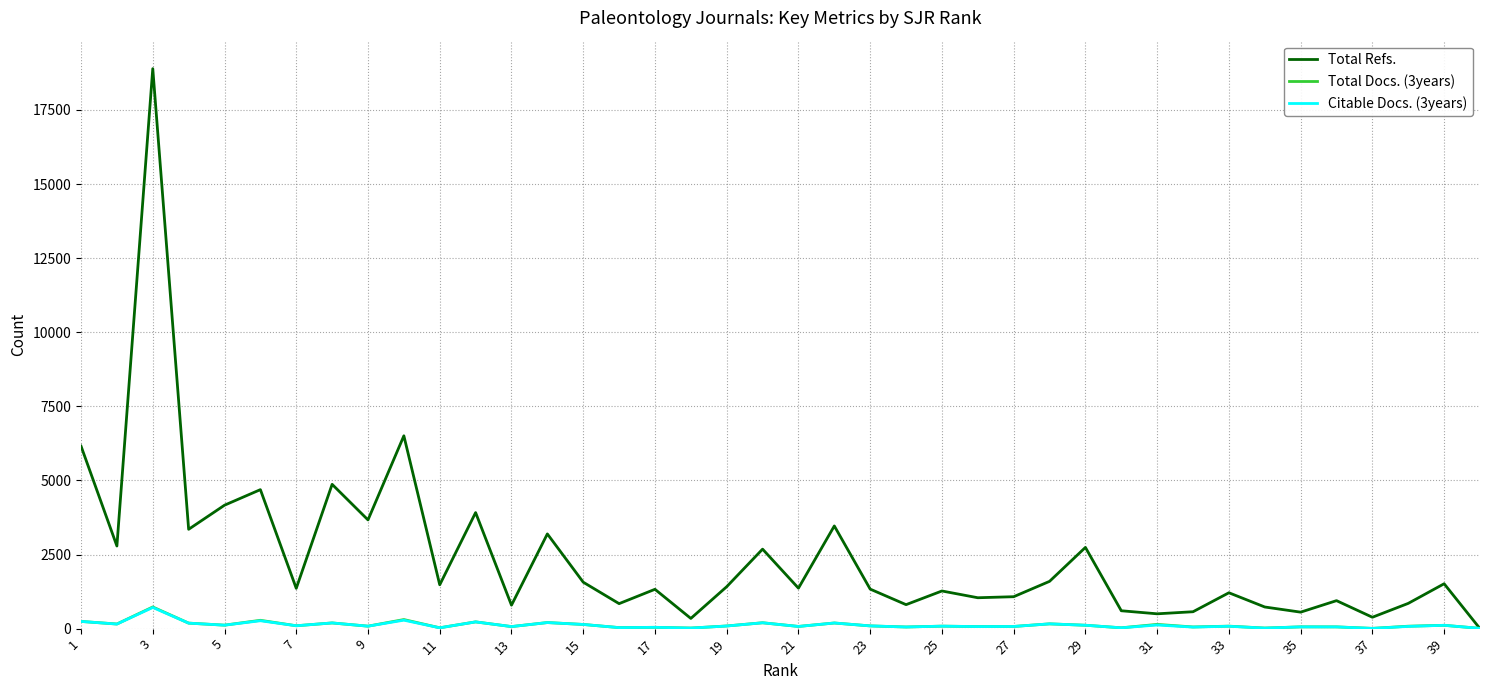

Which series has the largest total across all categories?

Total Refs.